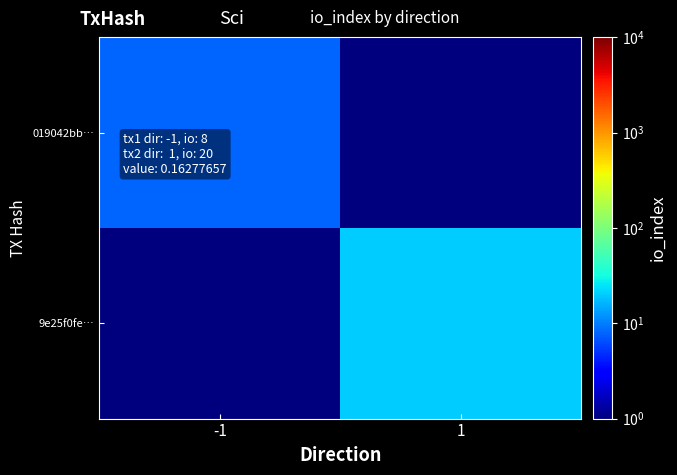

How many distinct data groups are displayed?

2